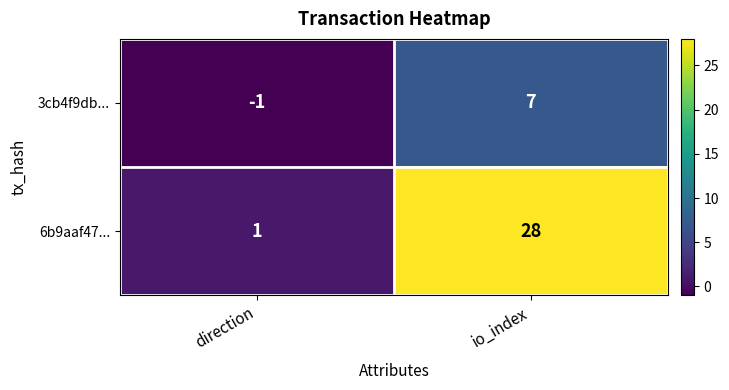

Which series has the largest range (max minus min)?

6b9aaf47...